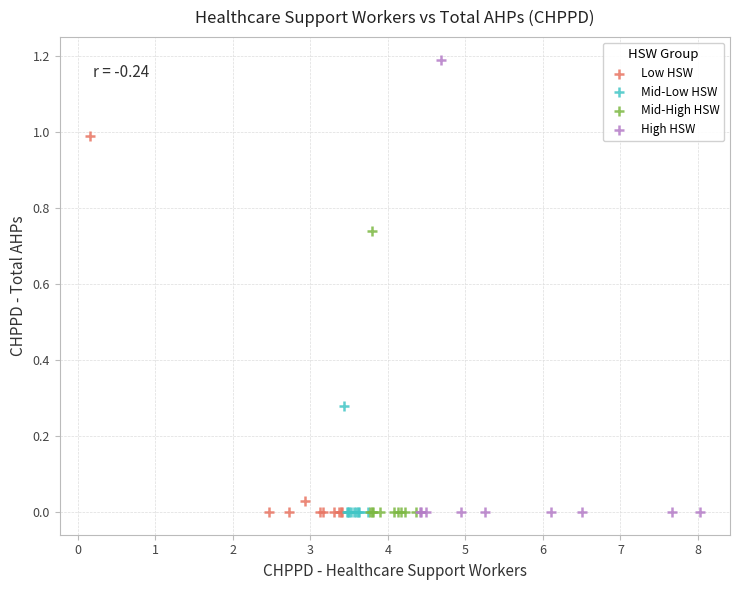

Which series has the largest Y range (max minus min)?

High HSW